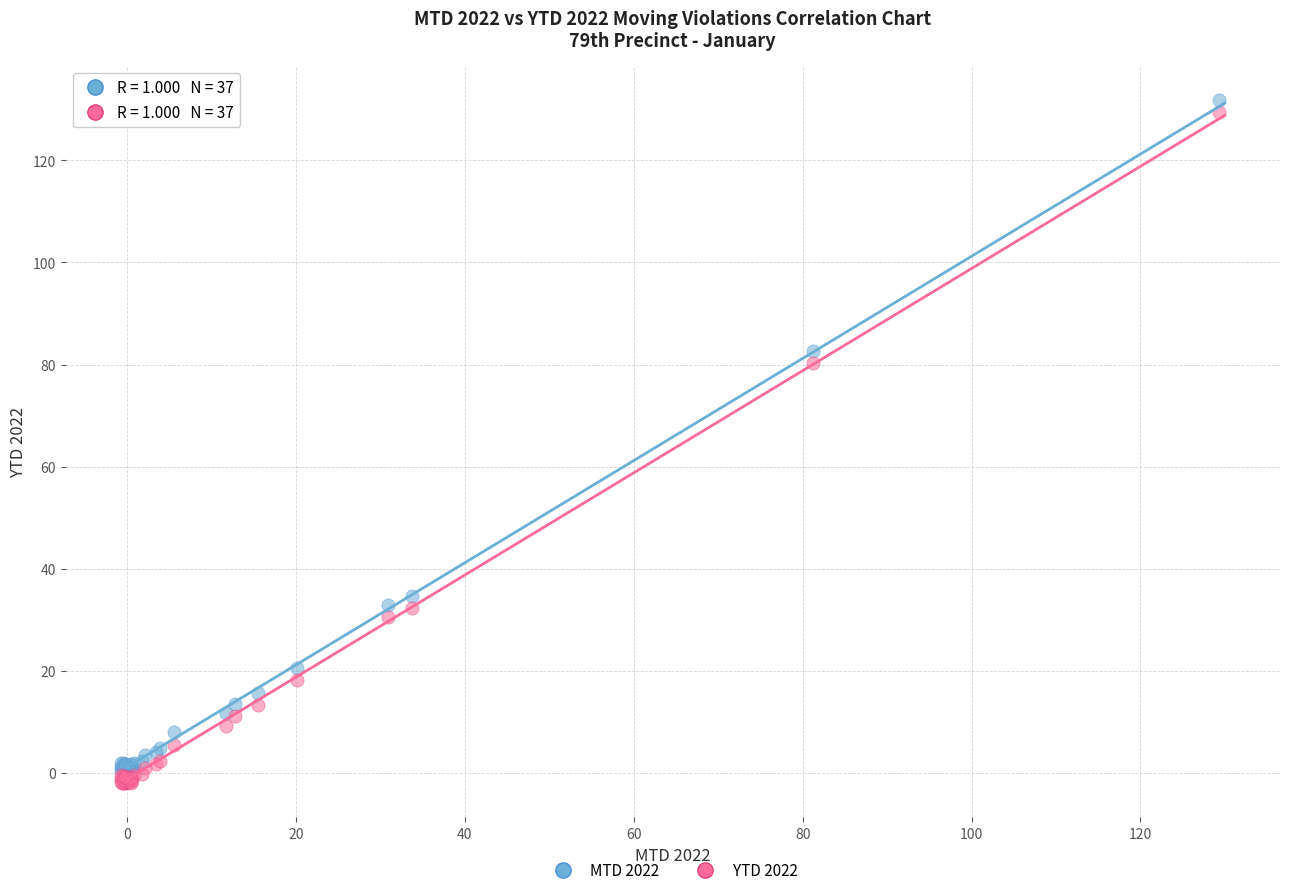

In the MTD 2022 series, what Y value is closest to 66?

82.7